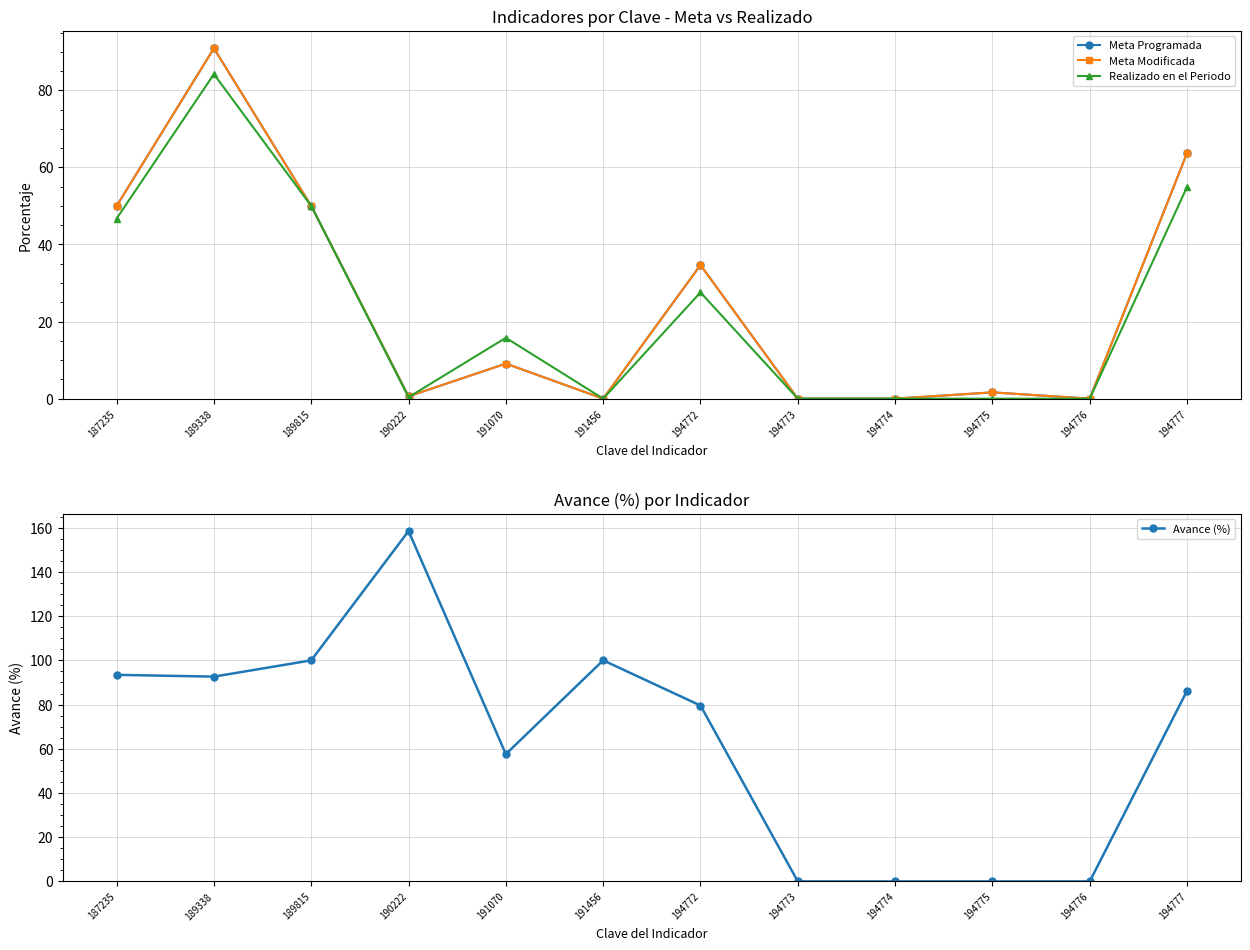

The value of Realizado en el Periodo at 190222 is 0.2. True or false?

False